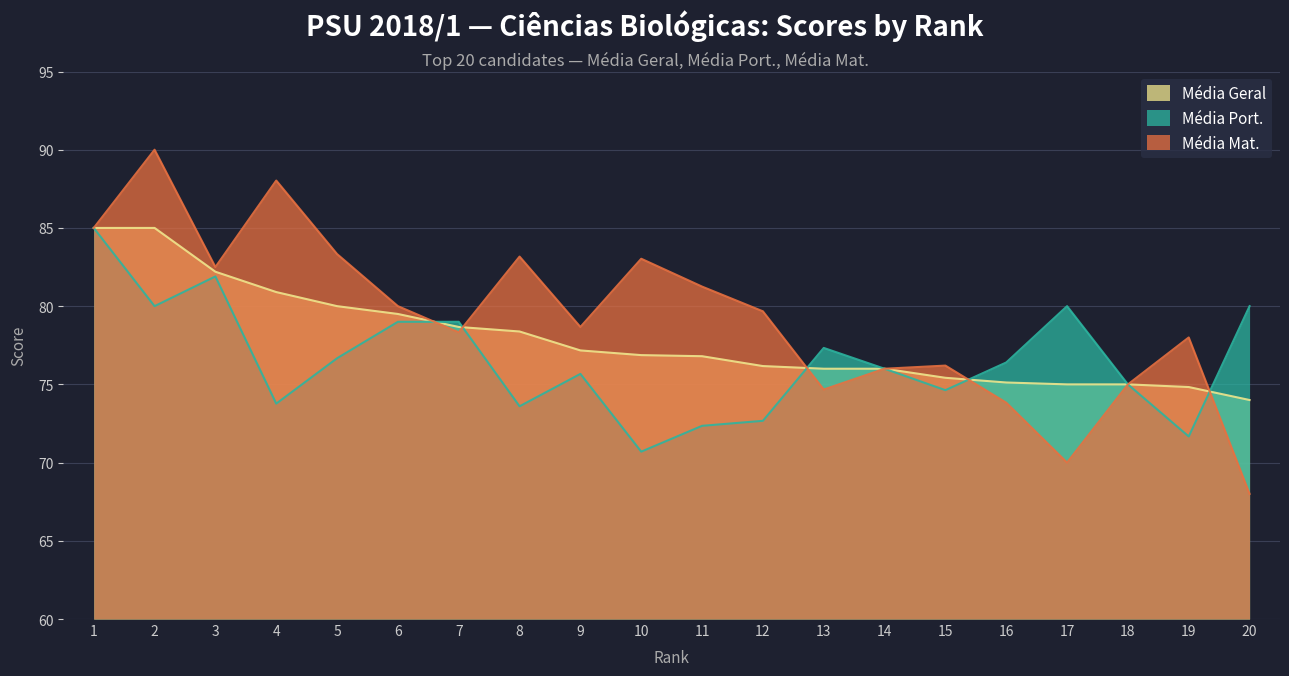

True or false: Média Geral has more than 0 interior local peaks.

False